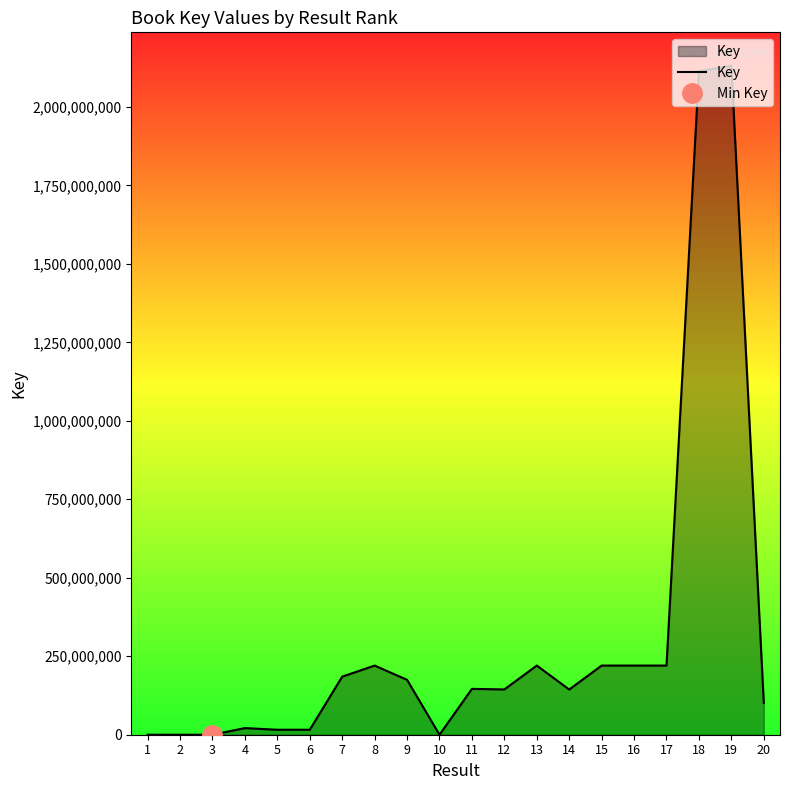

What is the difference between the second highest and second lowest values?

2113117852